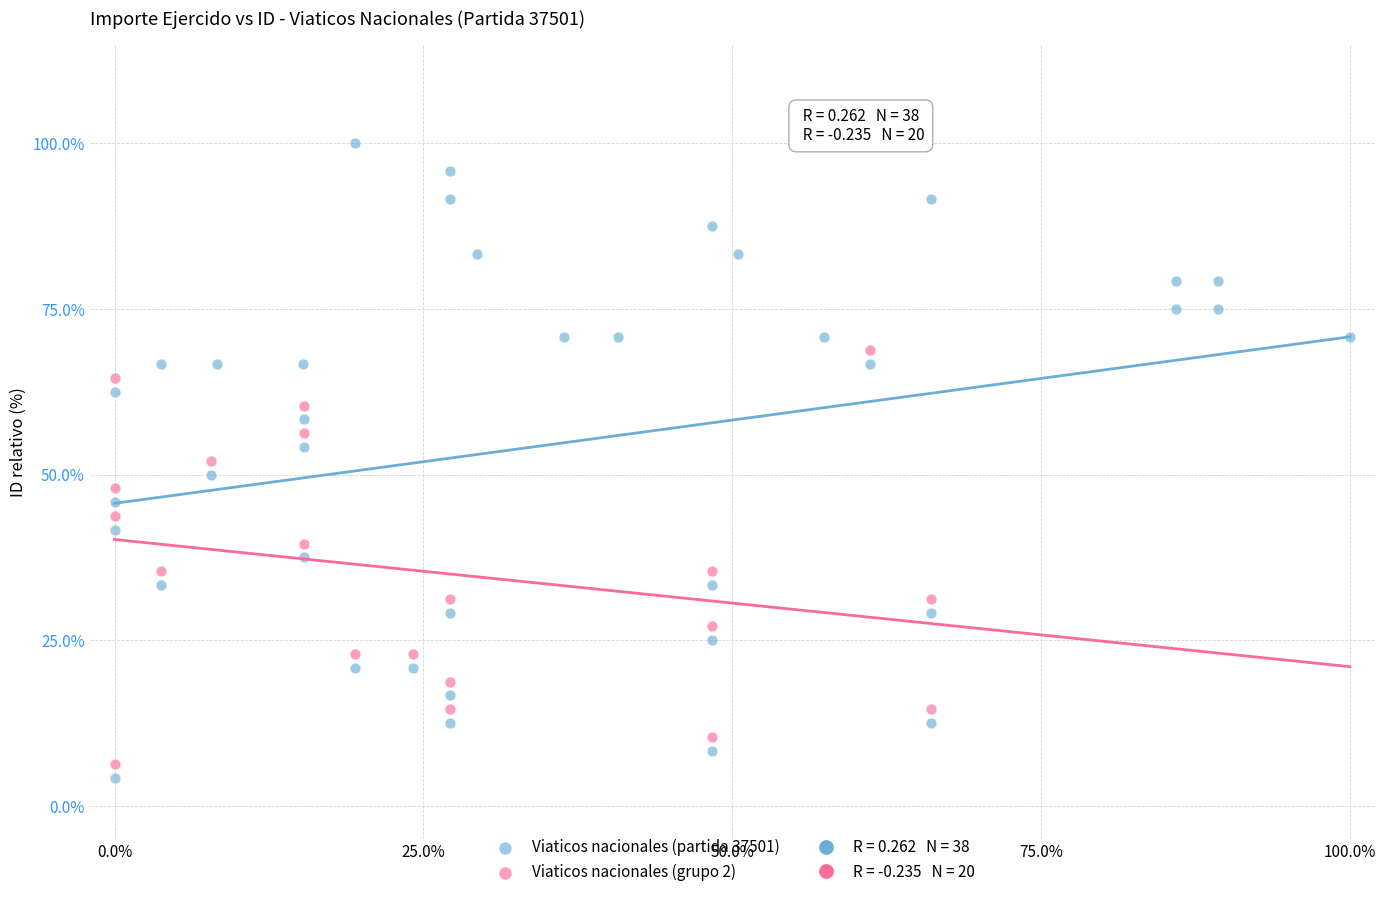

Which series reaches the maximum Y coordinate?

Viaticos nacionales (partida 37501)